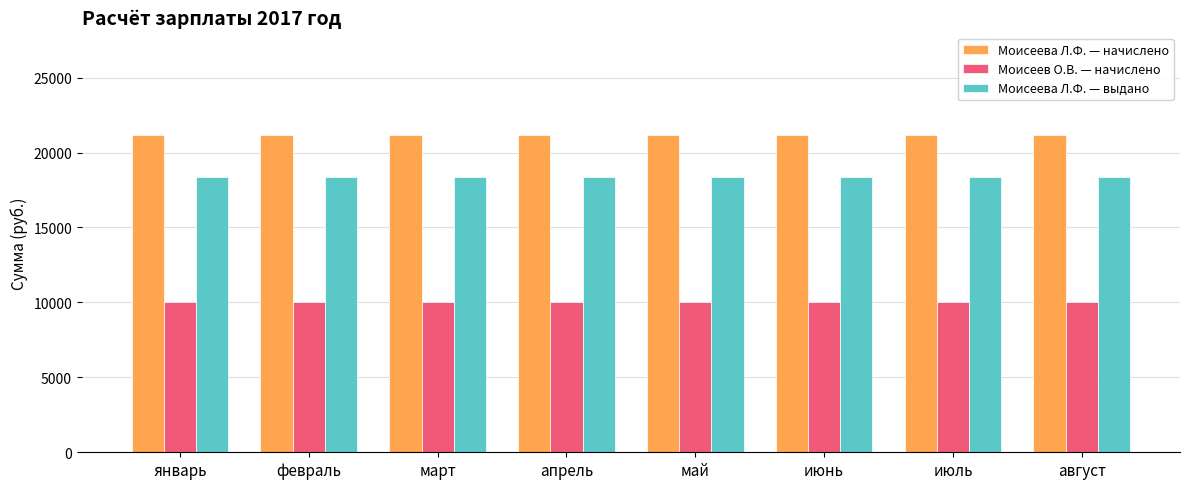

At май, list the series in order from largest to smallest.

Моисеева Л.Ф. — начислено, Моисеева Л.Ф. — выдано, Моисеев О.В. — начислено